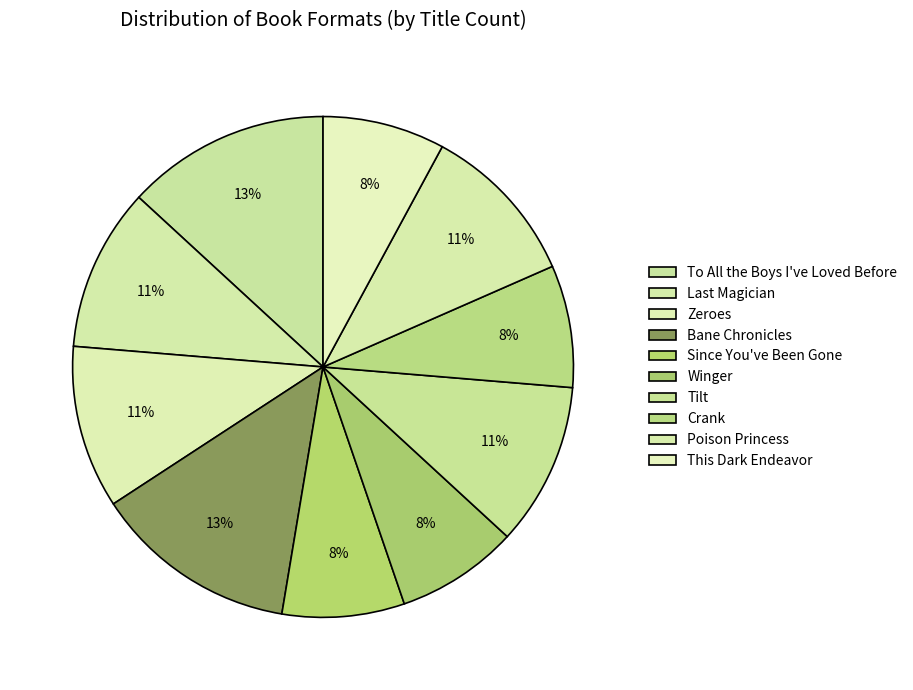

To the nearest percent, what is the difference between the largest and smallest slice percentages?

5%